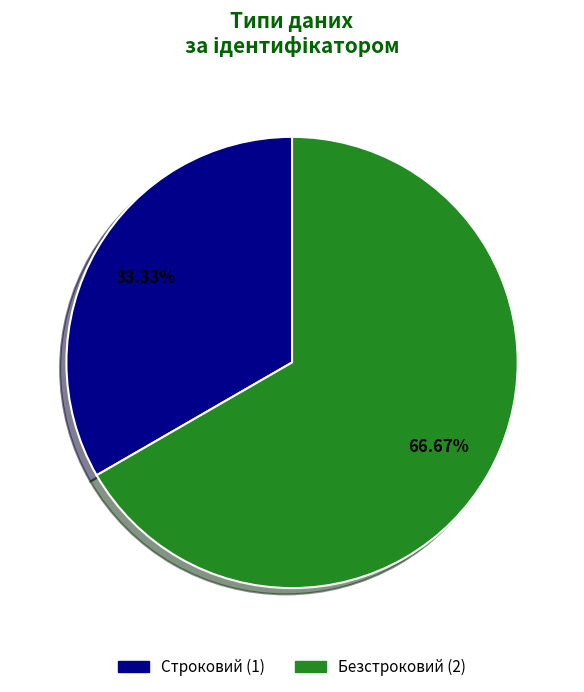

Which category has the biggest portion of the pie?

Безстроковий